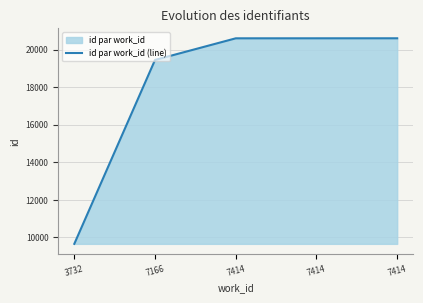

Reading left to right, transcribe all the data shown in this chart.

9648	19447	20600	20601	20602